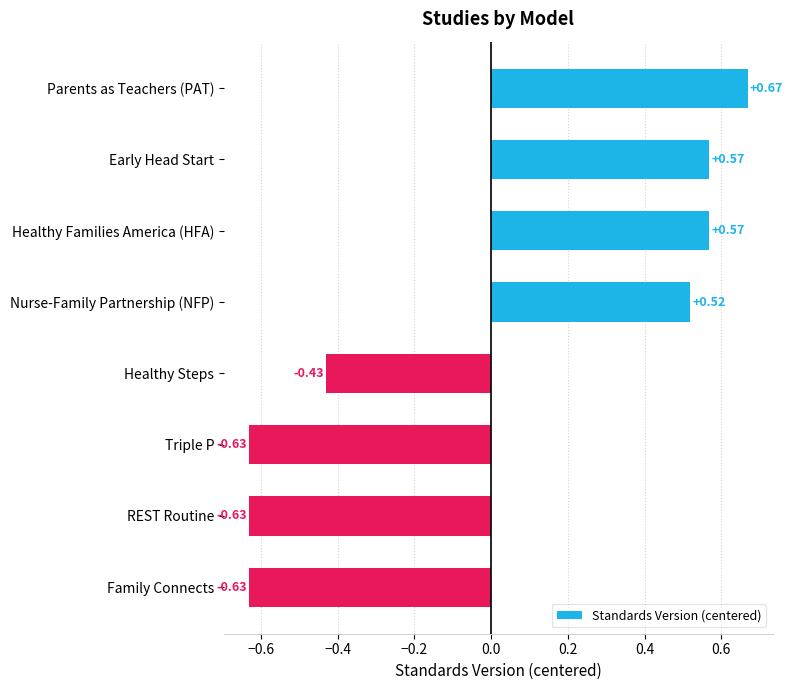

What is the difference between the maximum and second lowest values?

1.3